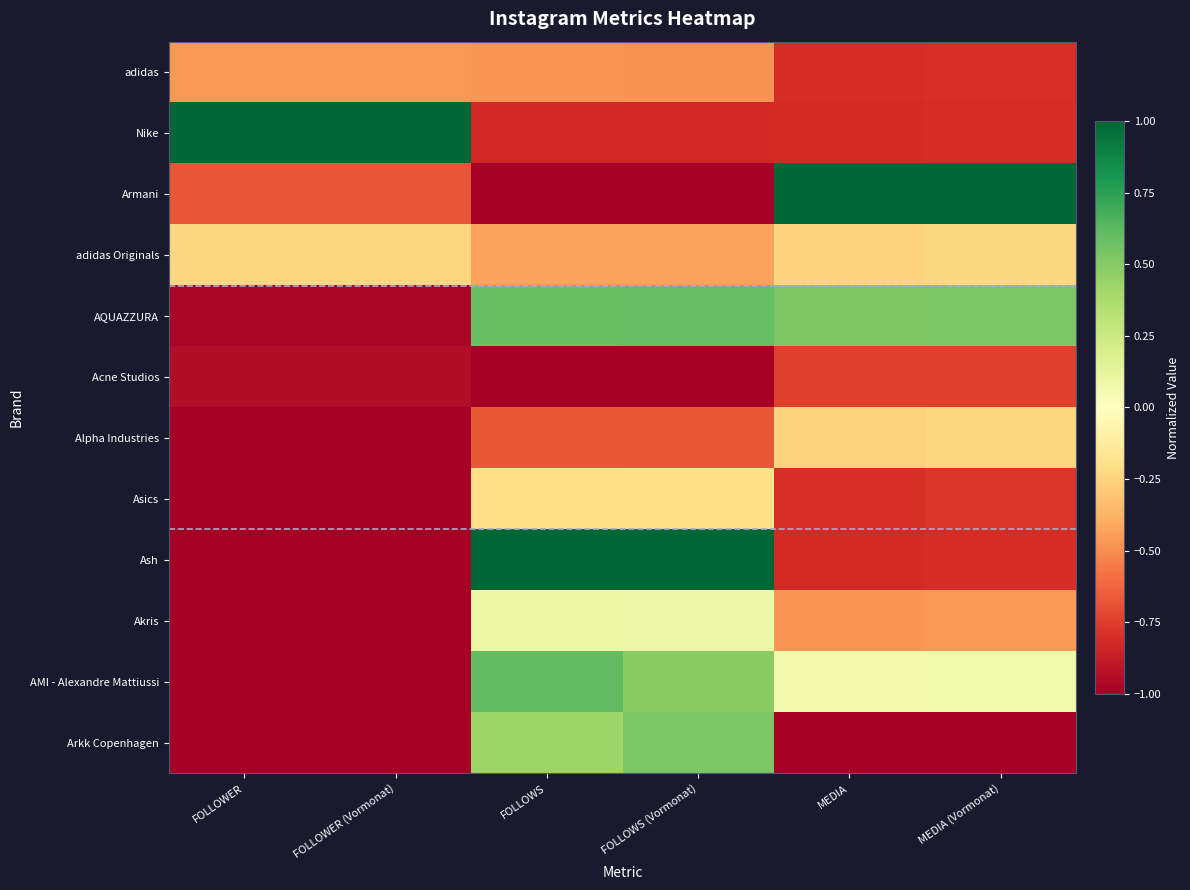

At FOLLOWER, list the series in order from largest to smallest.

Nike, adidas Originals, adidas, Armani, Acne Studios, AQUAZZURA, AMI - Alexandre Mattiussi, Ash, Alpha Industries, Asics, Arkk Copenhagen, Akris